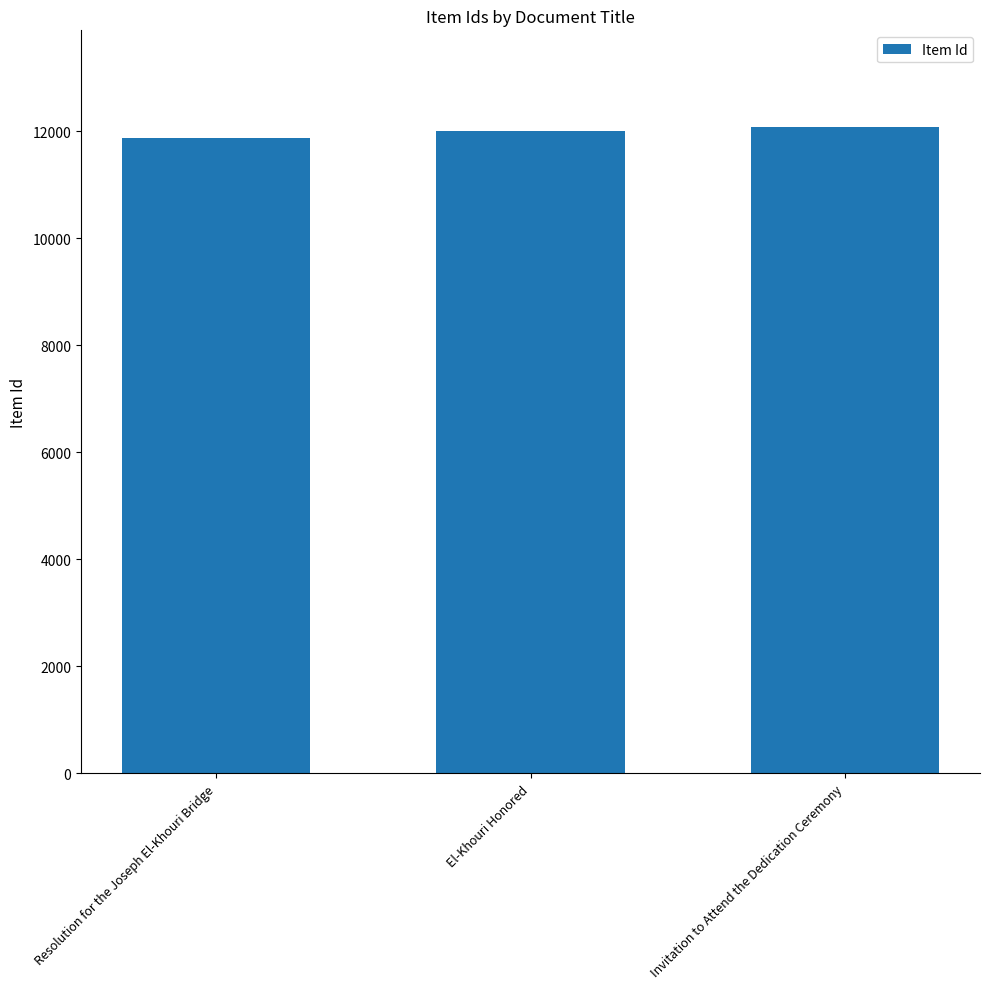

The value at Resolution for the Joseph El-Khouri Bridge is 15874. True or false?

False